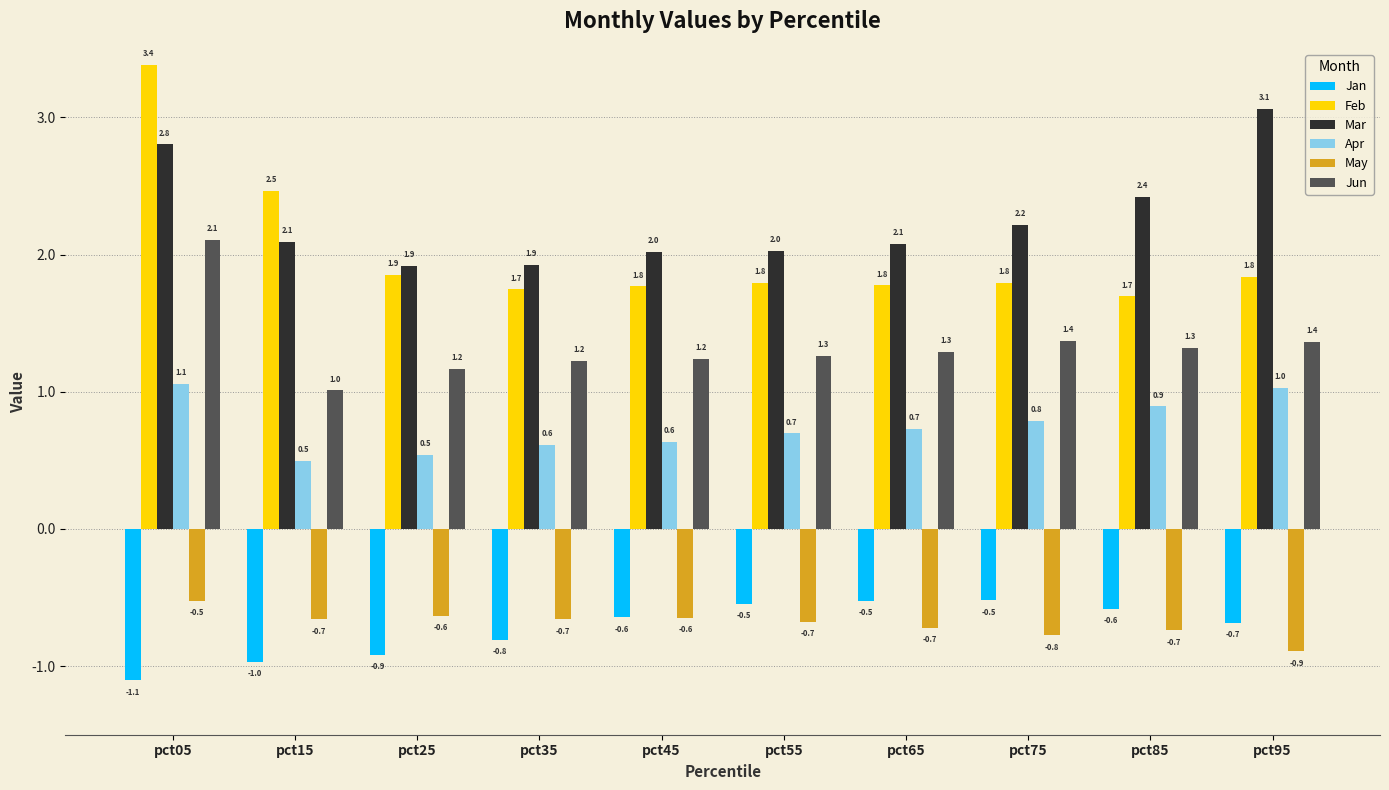

What is the value of the Jan bar at the 4th from the left?

-0.8